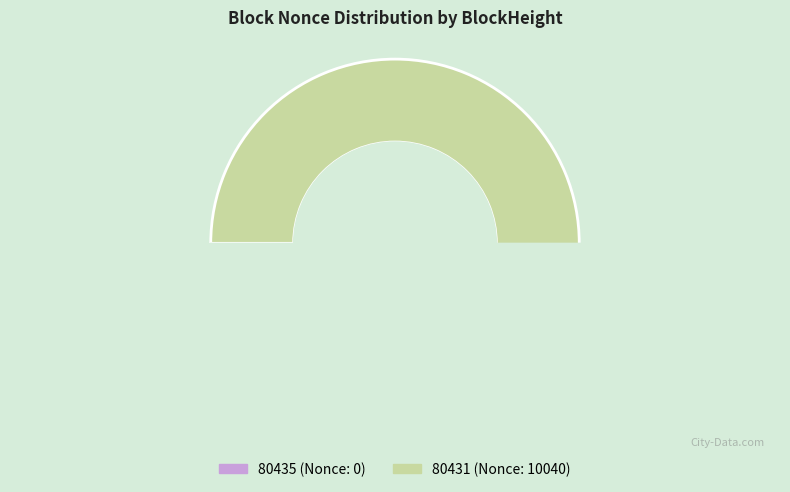

To the nearest percent, what portion does 80431 represent?

100%